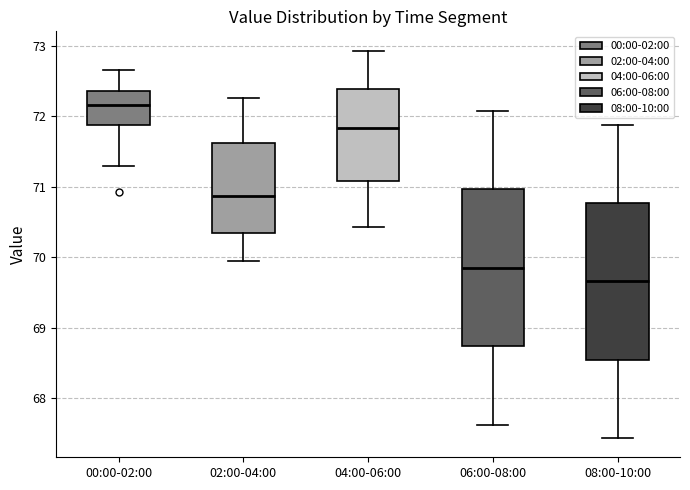

Which box has the lowest median line?

08:00-10:00